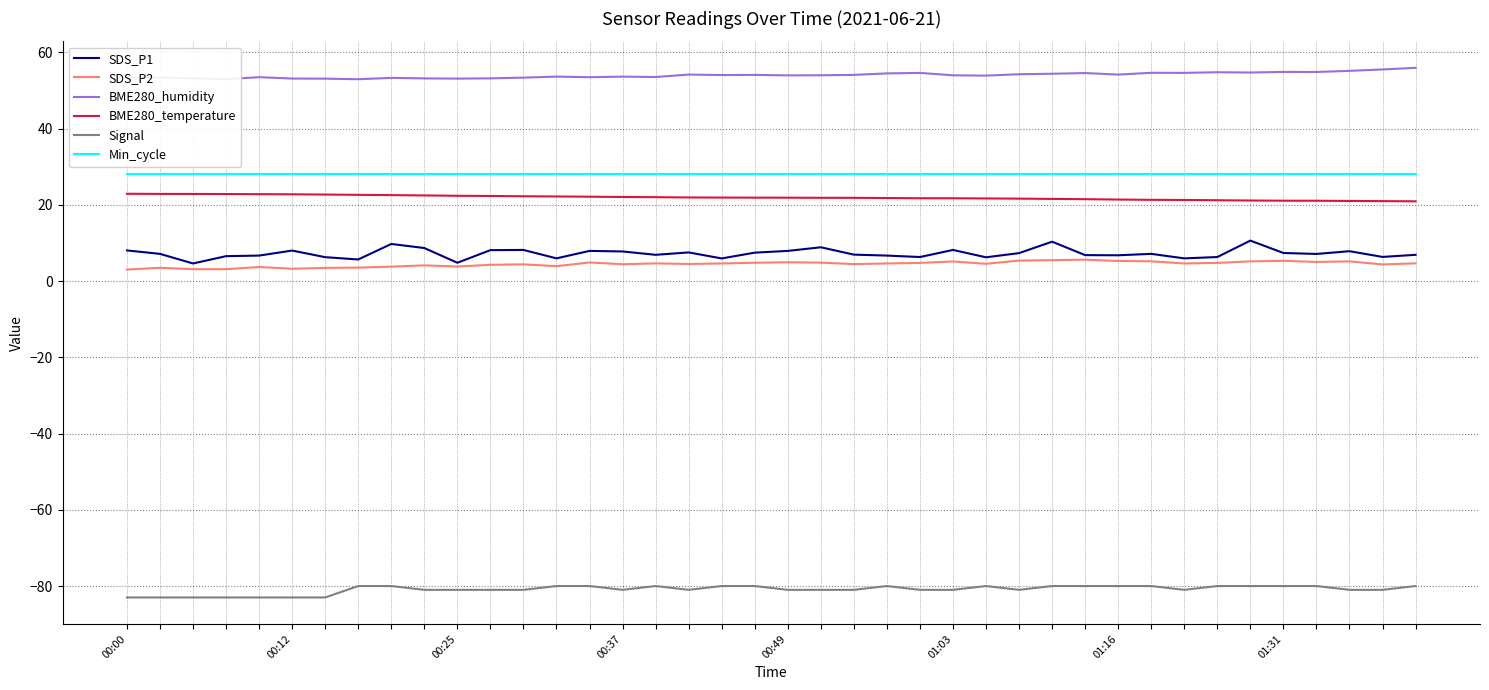

What is the maximum value for SDS_P1?

10.6